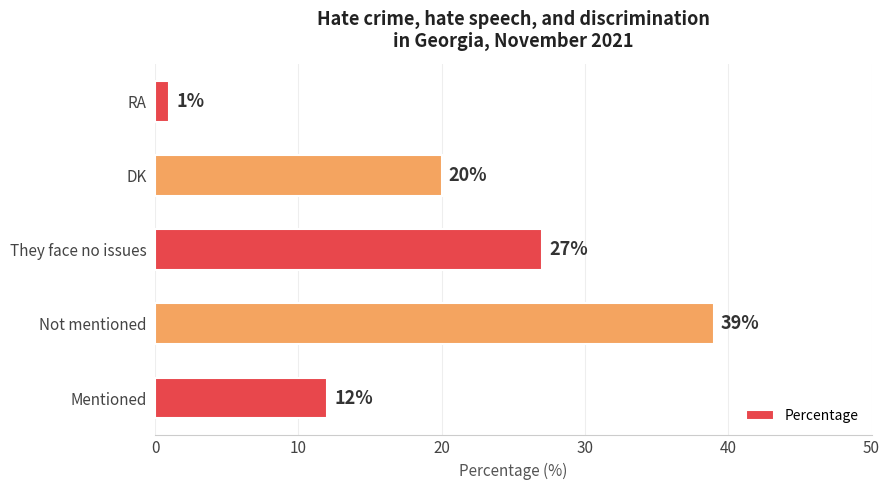

How many data points are less than 20?

2